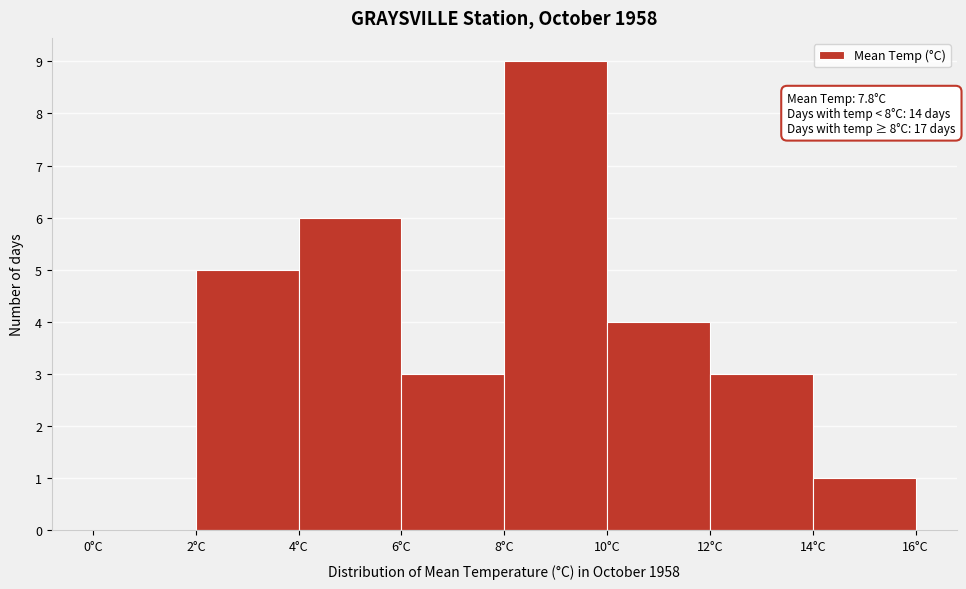

Over which range of the x-axis is the bar tallest?

8 to 10